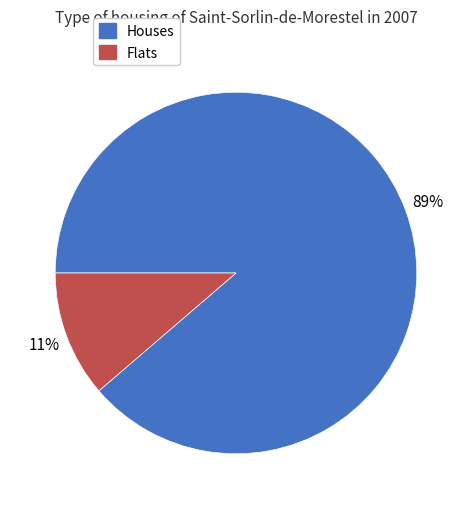

To the nearest percent, what is the average slice percentage?

50%